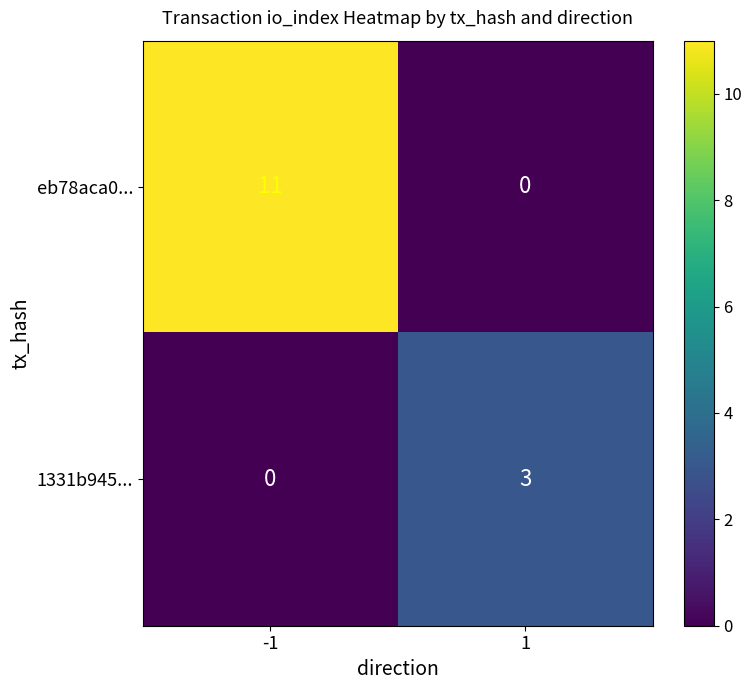

The value of eb78aca0... at -1 is 5. True or false?

False